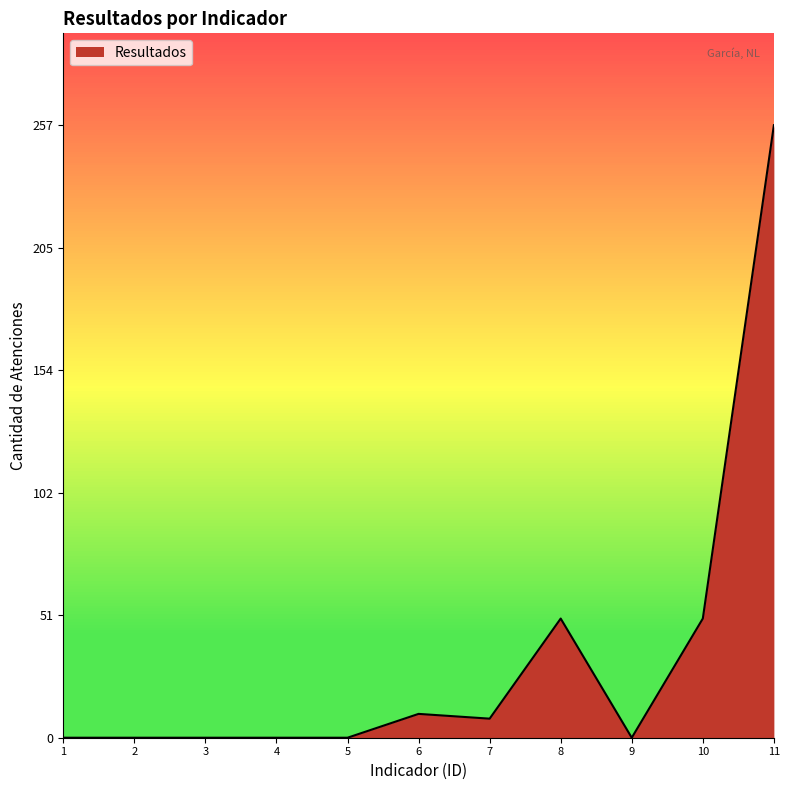

Does the chart have visible grid lines?

No